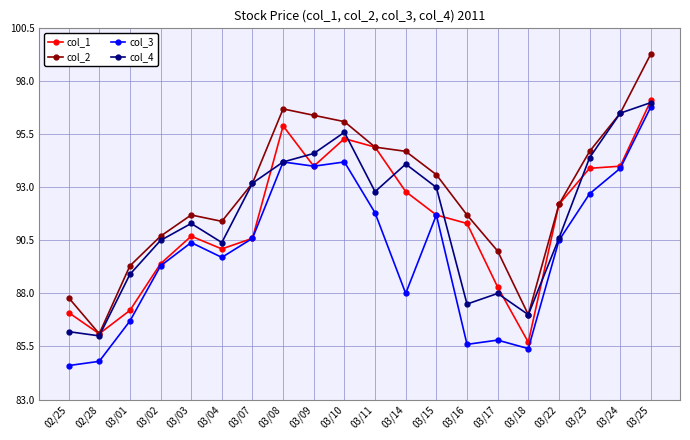

Is this an area chart (filled region under the line)?

No